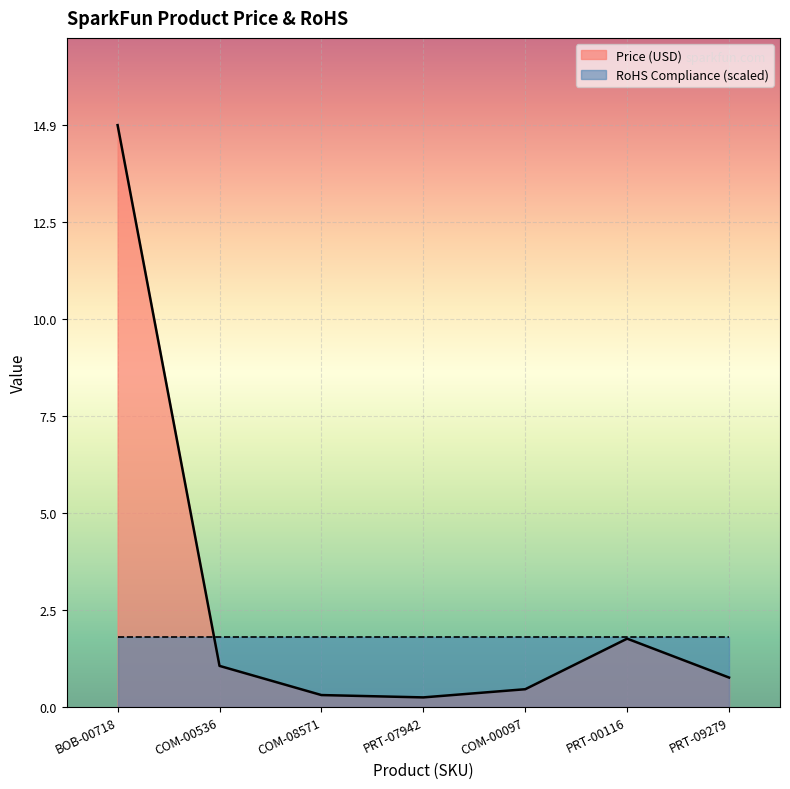

What position from the left is COM-00097?

5